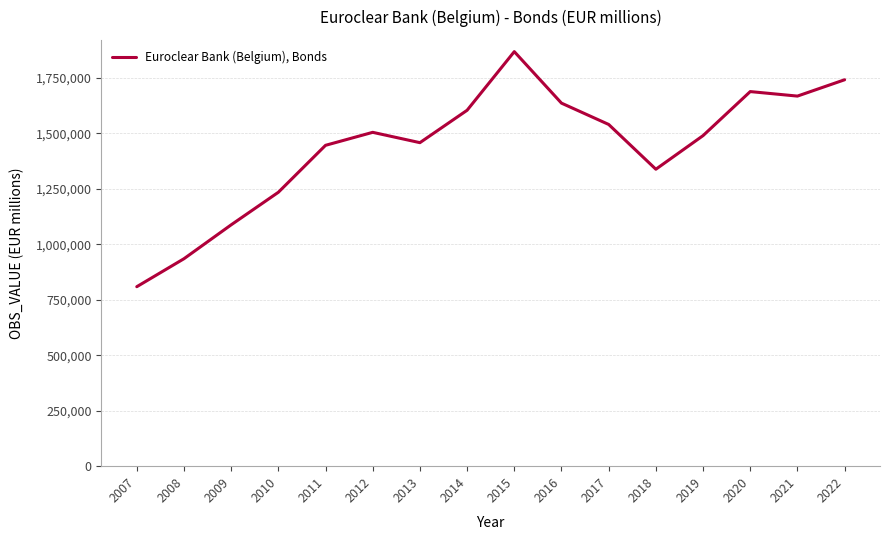

Does the chart display data point markers on the line(s)?

No